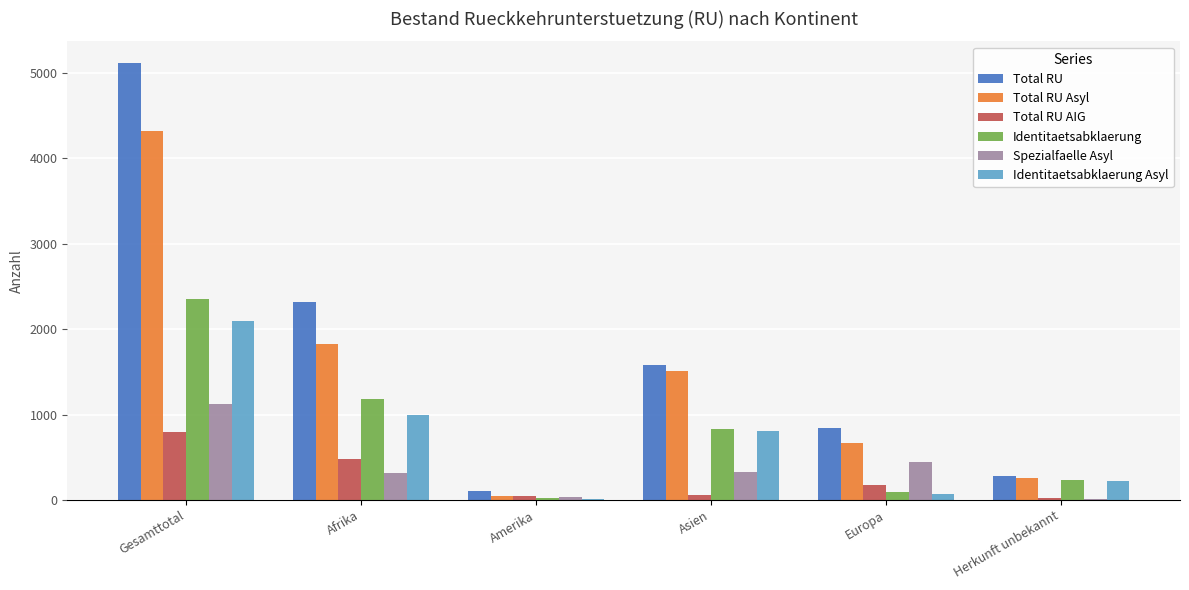

The Spezialfaelle Asyl series shows 460 at Gesamttotal. True or false?

False